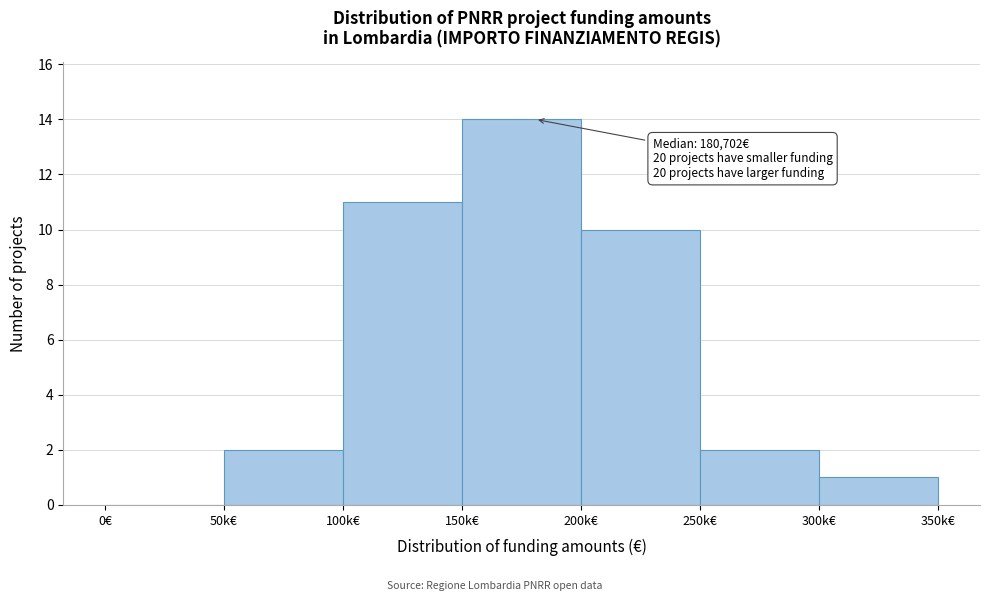

Reading right to left, transcribe all the data shown in this chart.

300k€=1	250k€=2	200k€=10	150k€=14	100k€=11	50k€=2	0€=0